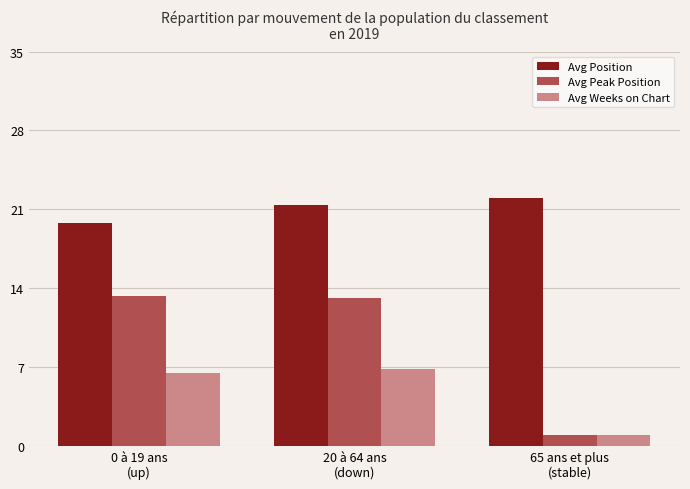

At which label does Avg Position reach its peak?

65 ans et plus
(stable)